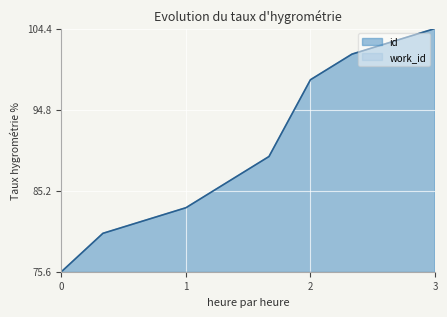

True or false: the data shows 149.8 at 2012-01-10.

False